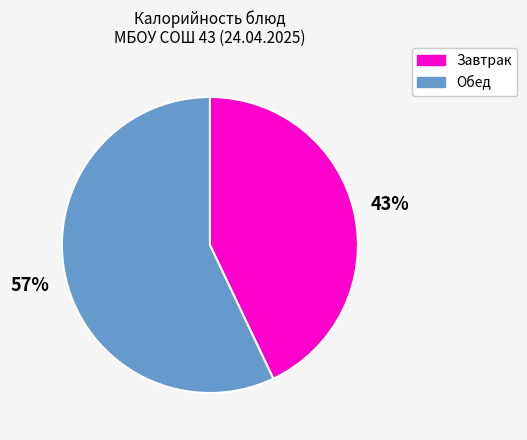

Is there any slice that represents more than half of the pie?

Yes